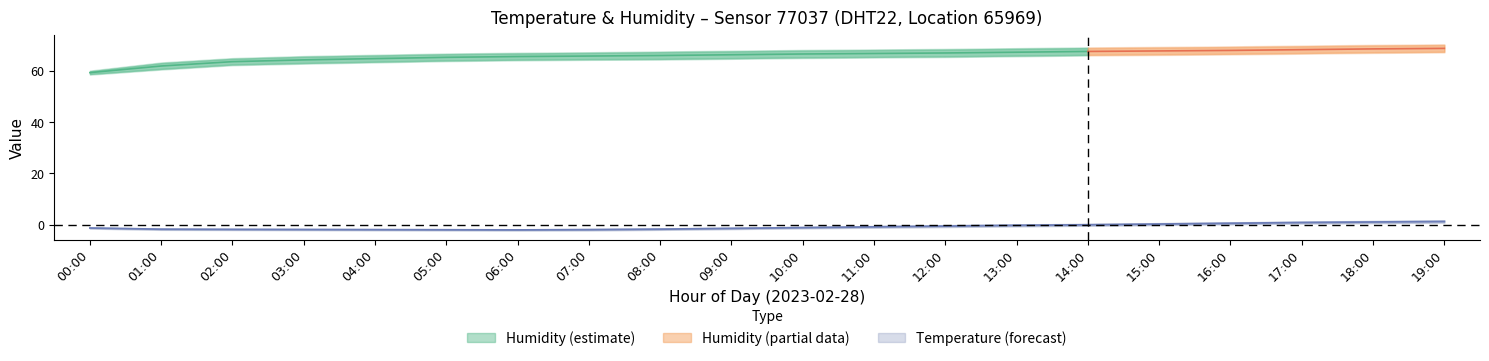

True or false: humidity_mean and humidity_lower intersect in this chart.

False